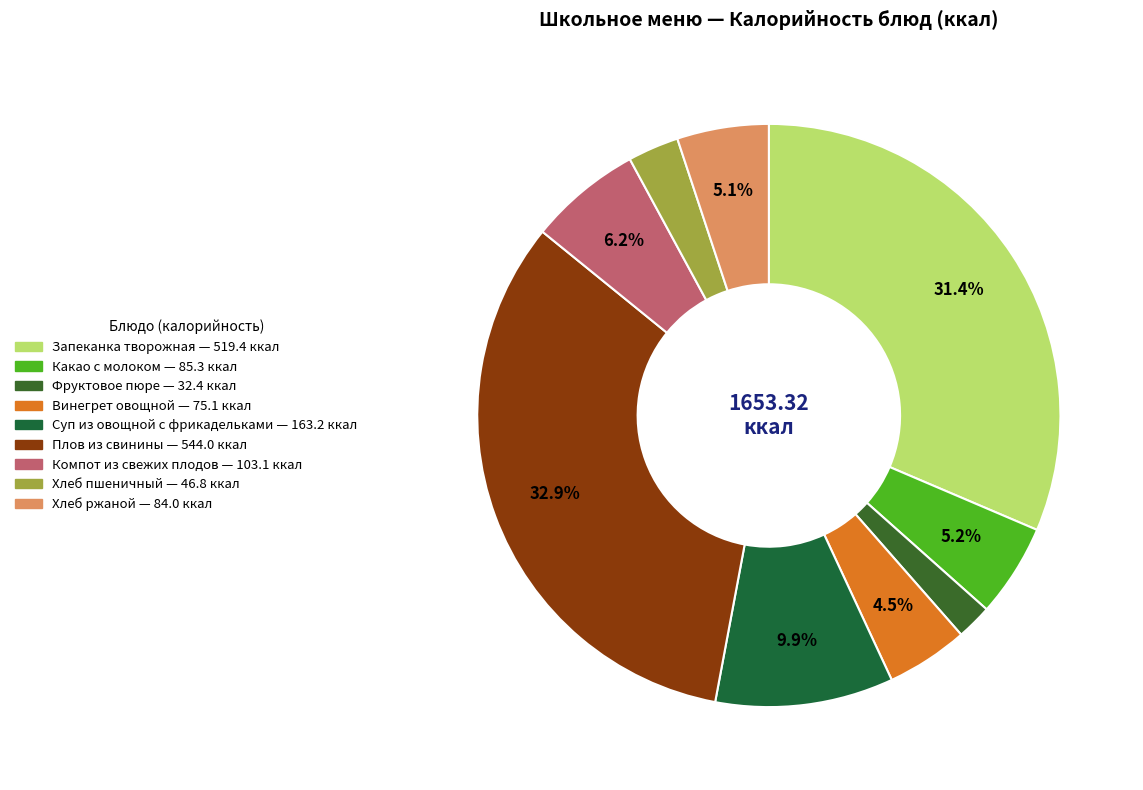

Rank the categories by value from highest to lowest.

Плов из свинины, Запеканка творожная, Суп из овощной с фрикадельками, Компот из свежих плодов, Какао с молоком, Хлеб ржаной, Винегрет овощной, Хлеб пшеничный, Фруктовое пюре